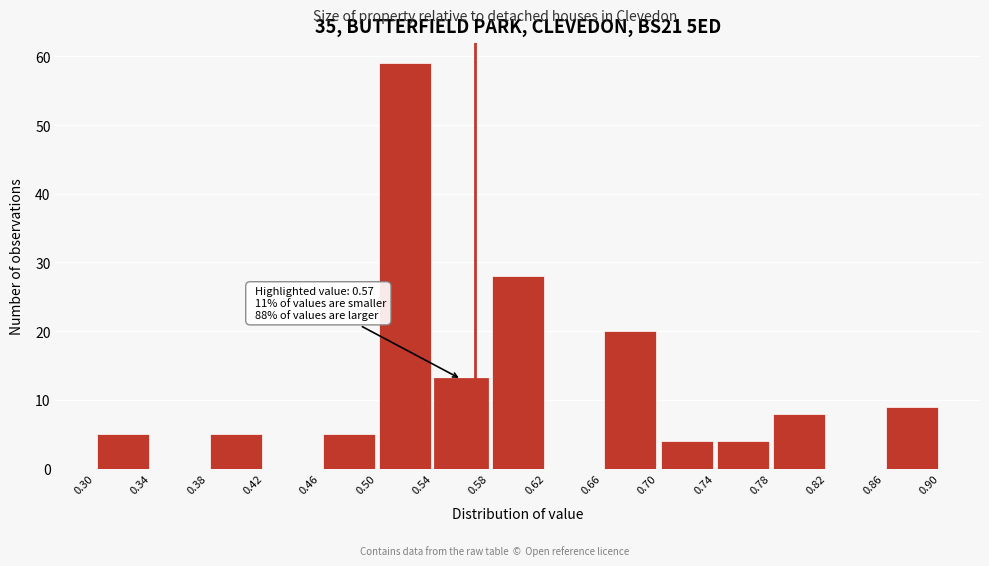

Over which range of the x-axis is the bar tallest?

0.50 to 0.54